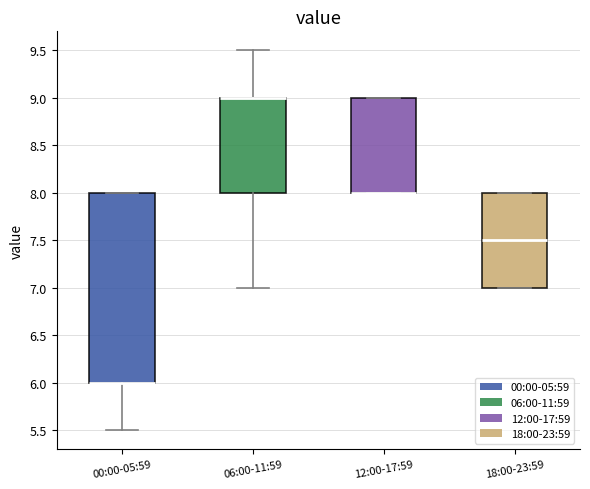

Where is the lower edge of the box for 00:00-05:59 on the y-axis? The values are not printed on the chart, so give them approximately, as read against the axis.

6.0